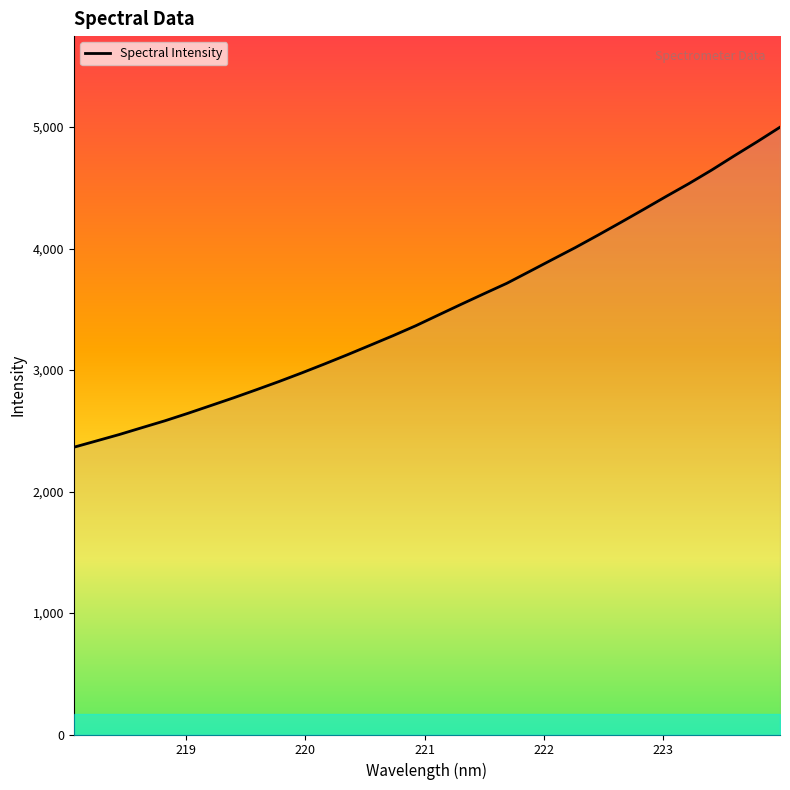

What is the smallest value displayed?

2364.5